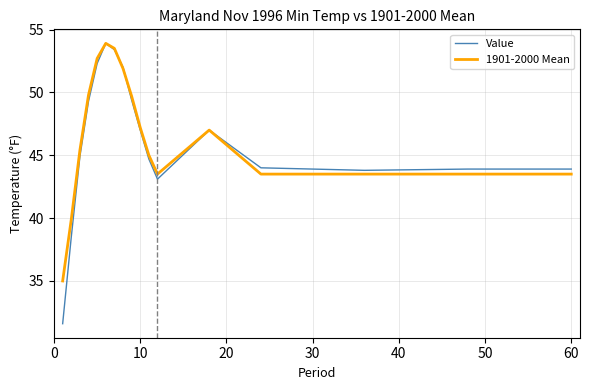

What is the lowest value of the 1901-2000 Mean series?

35.0